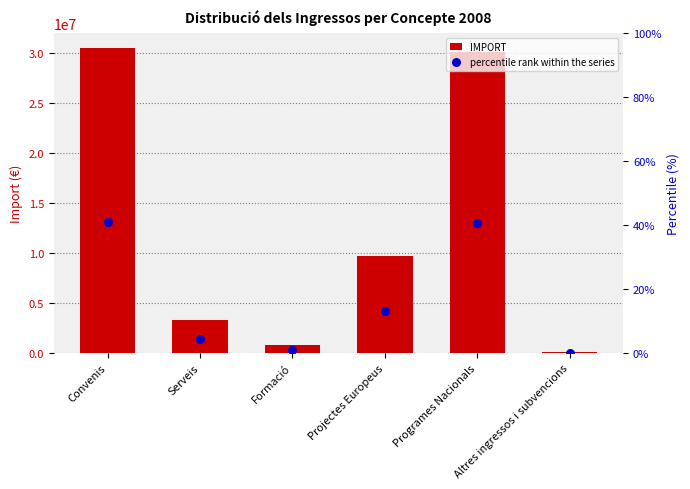

At how many categories does at least one series exceed 30332860?

1